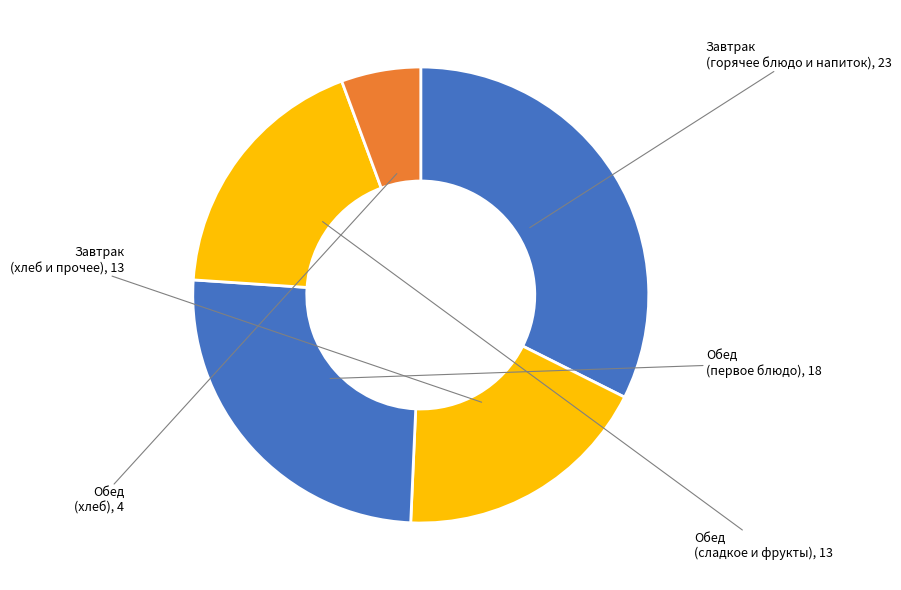

How many slices are in this pie chart?

5